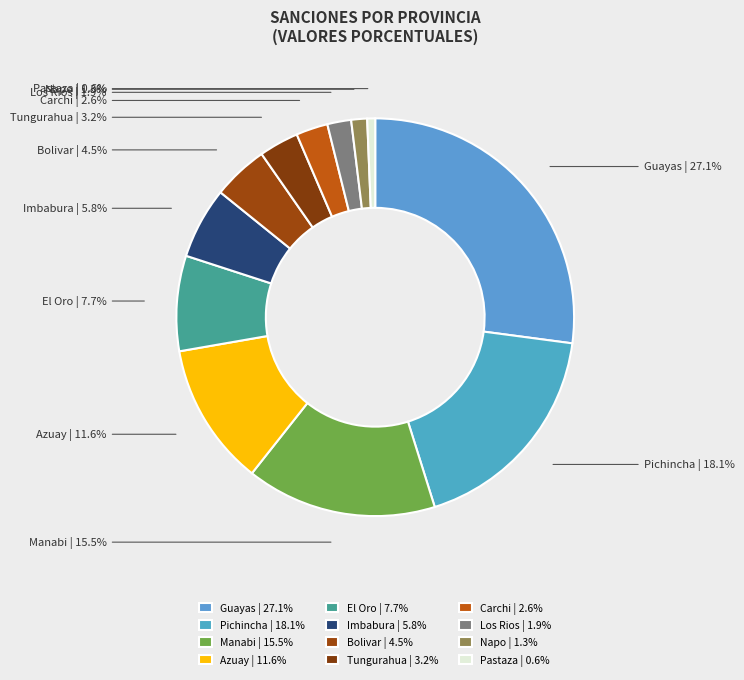

Count the number of slices in the pie.

12